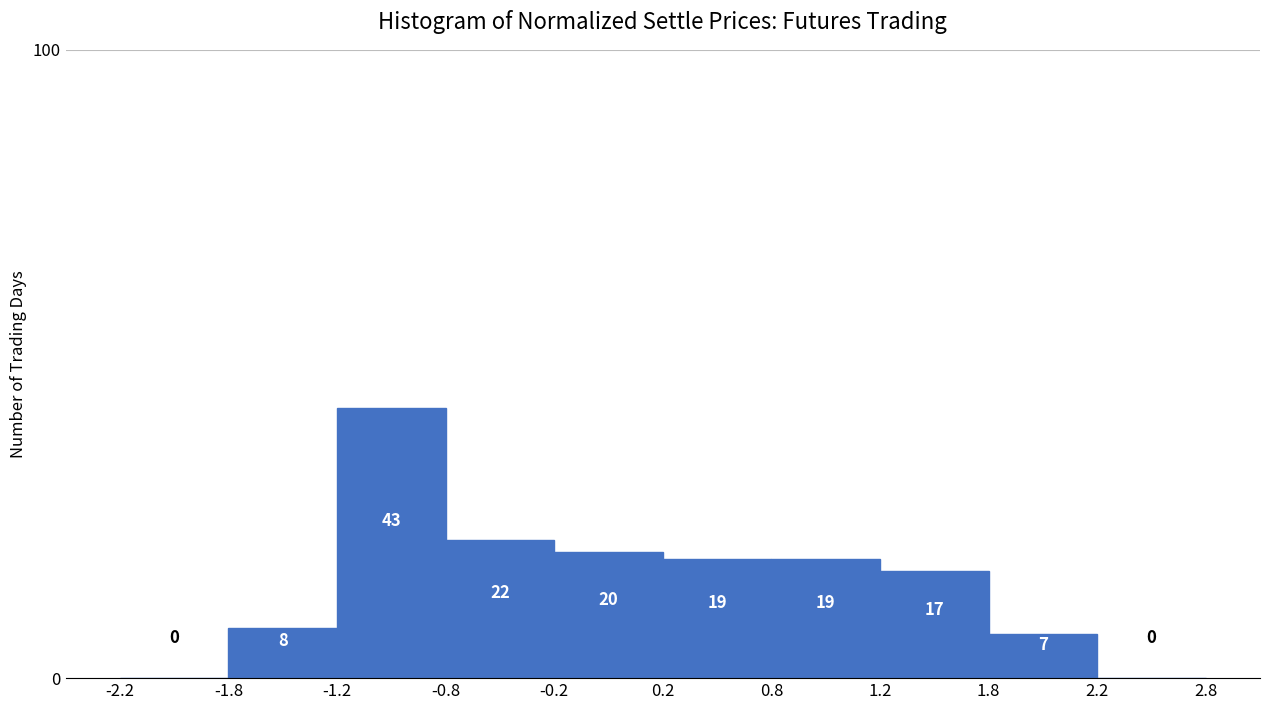

How tall is the bar that spans -0.8 to -0.2 on the x-axis?

22